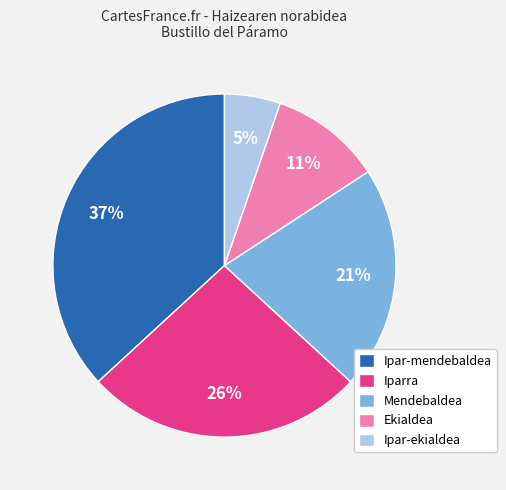

Does any single category account for the majority?

No